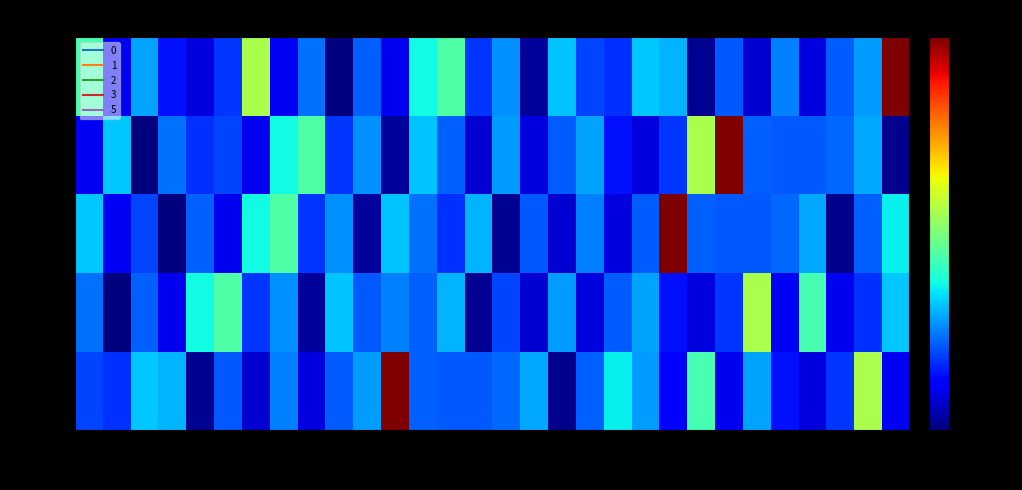

What is the greatest value displayed?

-114.9